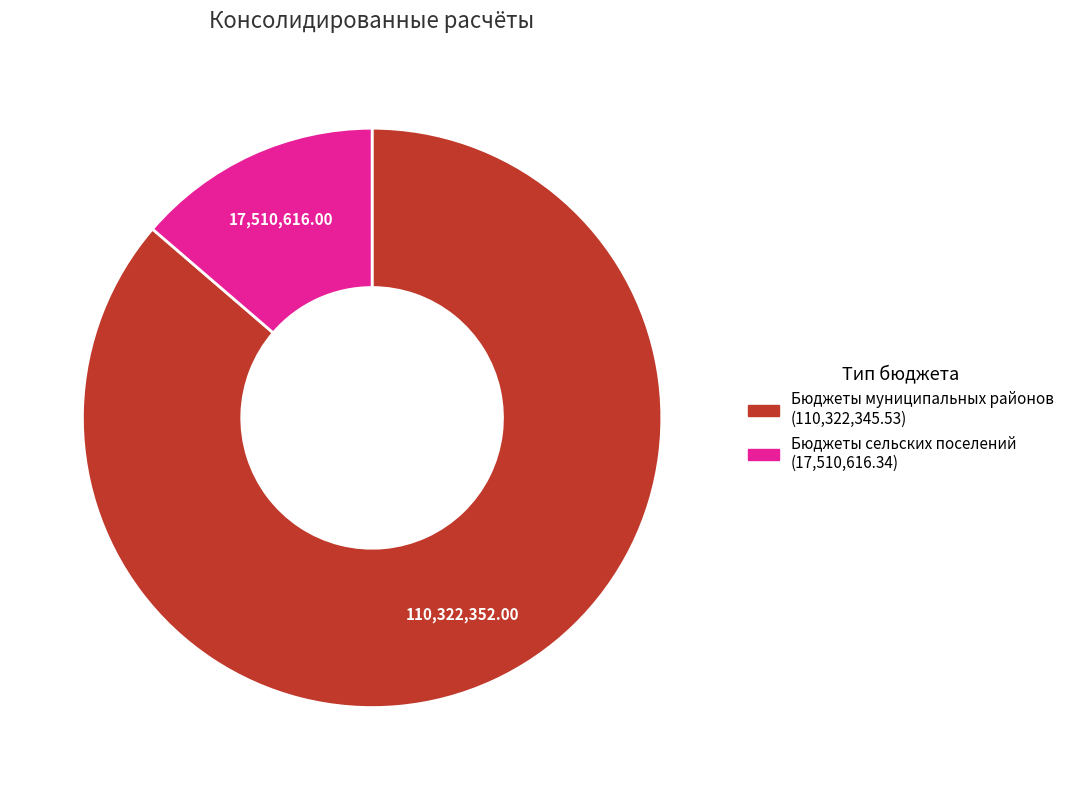

Which slice is the smallest?

Бюджеты сельских поселений